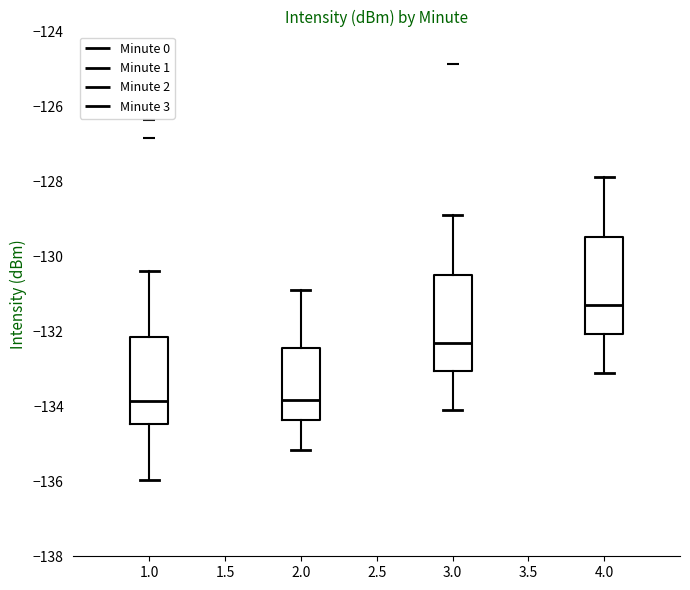

Where does the lower whisker of the box at x = 1.0 end on the y-axis? The values are not printed on the chart, so give them approximately, as read against the axis.

-136.0